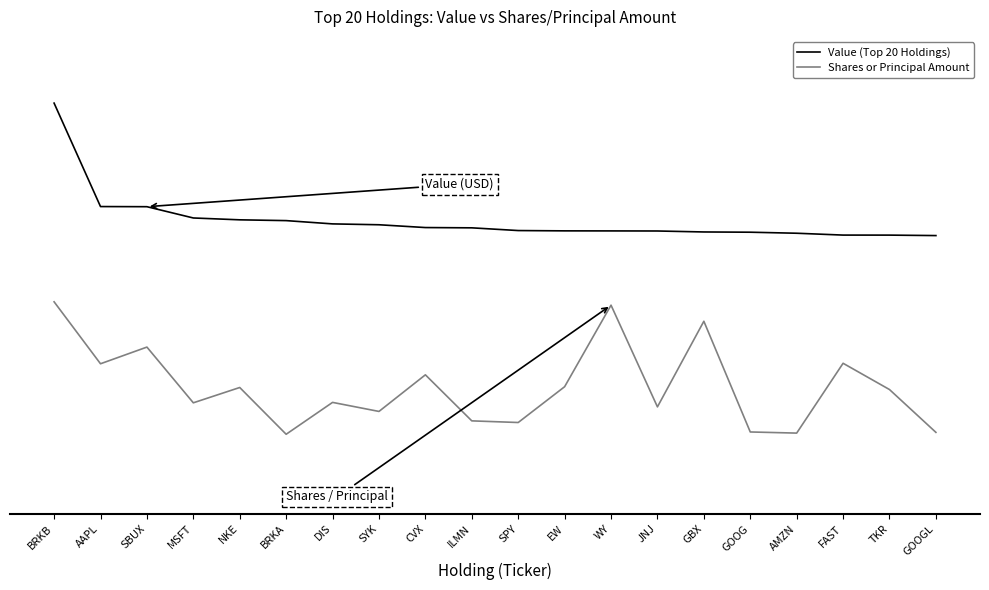

What are all the series names shown in the legend?

Value (Top 20 Holdings), Shares or Principal Amount